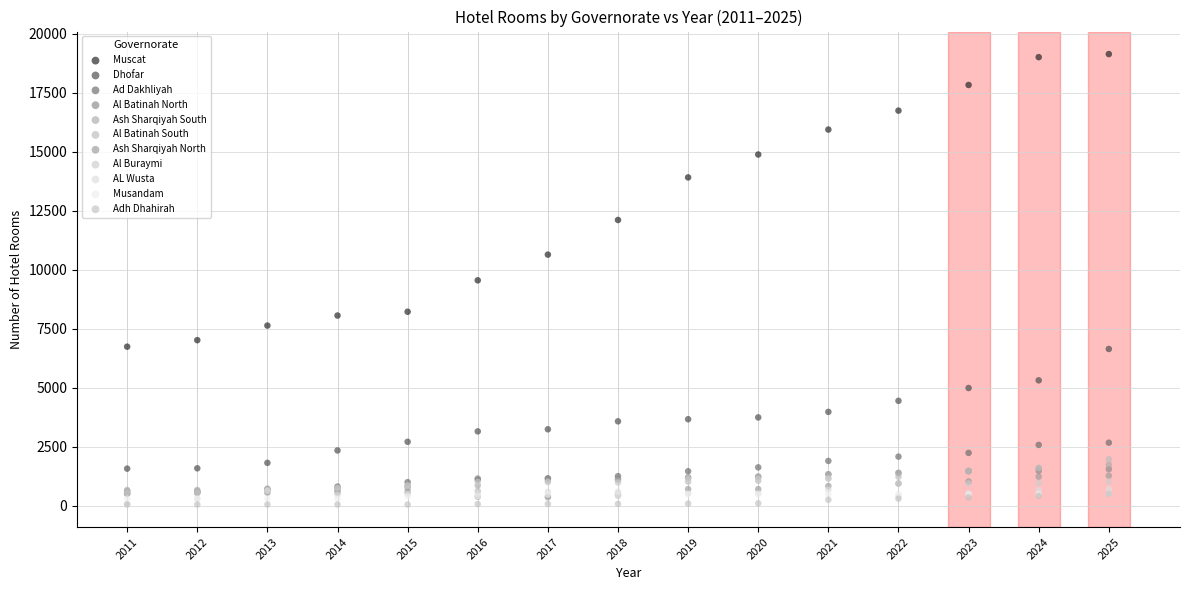

What are all the series names shown in the legend?

Muscat, Dhofar, Ad Dakhliyah, Al Batinah North, Ash Sharqiyah South, Al Batinah South, Ash Sharqiyah North, Al Buraymi, AL Wusta, Musandam, Adh Dhahirah